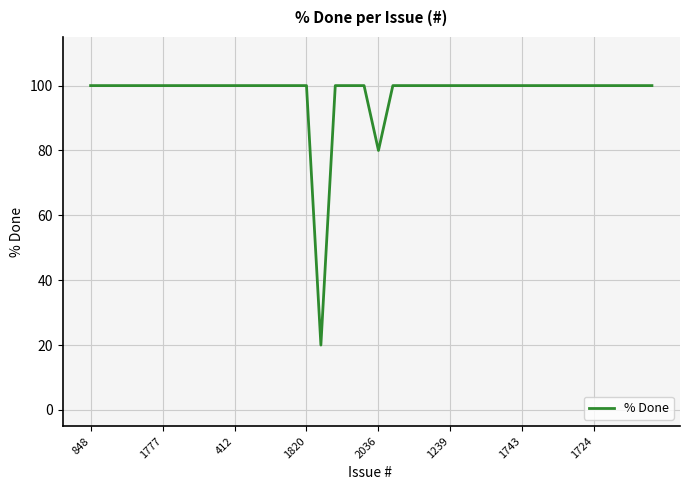

What is the difference between the maximum and minimum values?

80